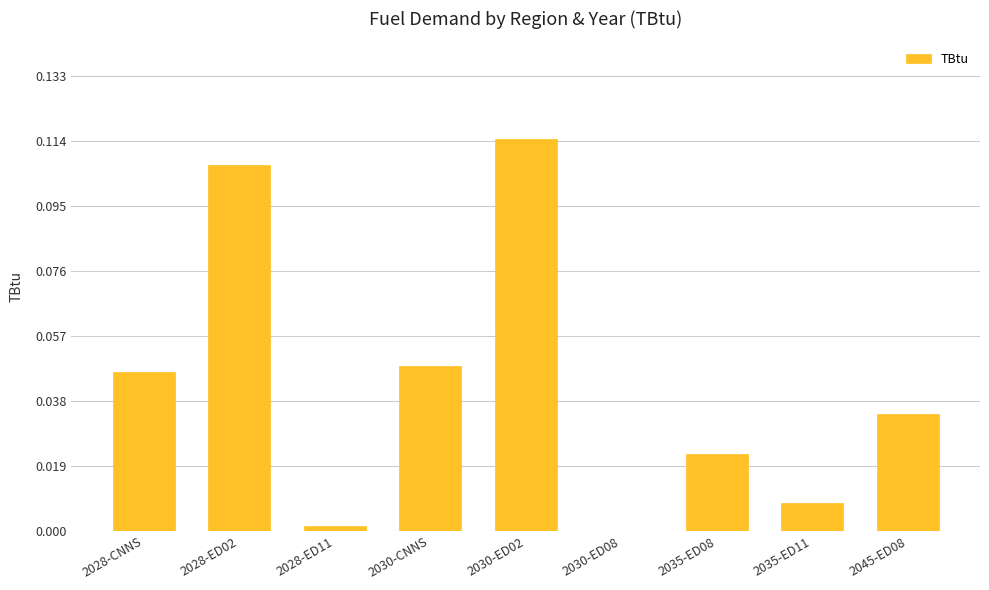

Between 2045-ED08 and 2035-ED11, which is larger?

2045-ED08